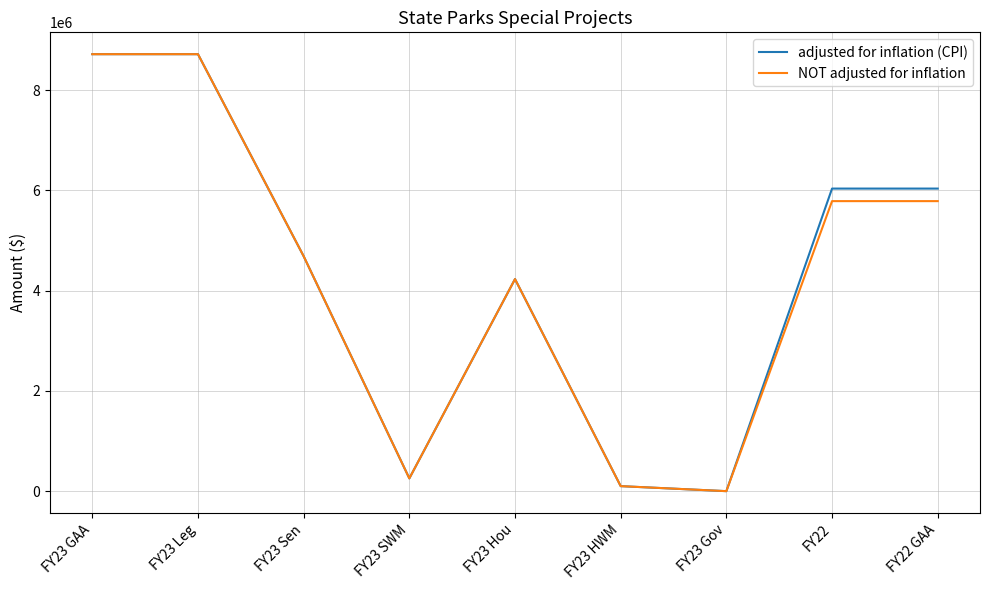

Reading left to right, list all the values displayed in this chart.

adjusted for inflation (CPI): 8716000	8716000	4686000	255000	4230000	100000	0	6035272	6035272
NOT adjusted for inflation: 8716000	8716000	4686000	255000	4230000	100000	0	5785000	5785000